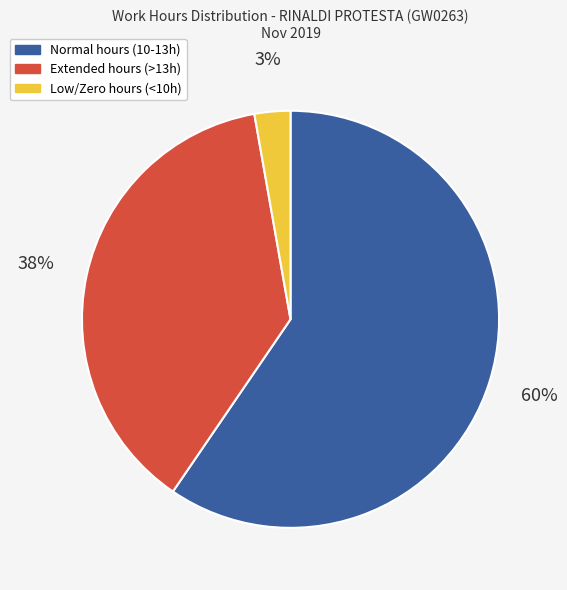

To the nearest percent, what is the average slice percentage?

33%